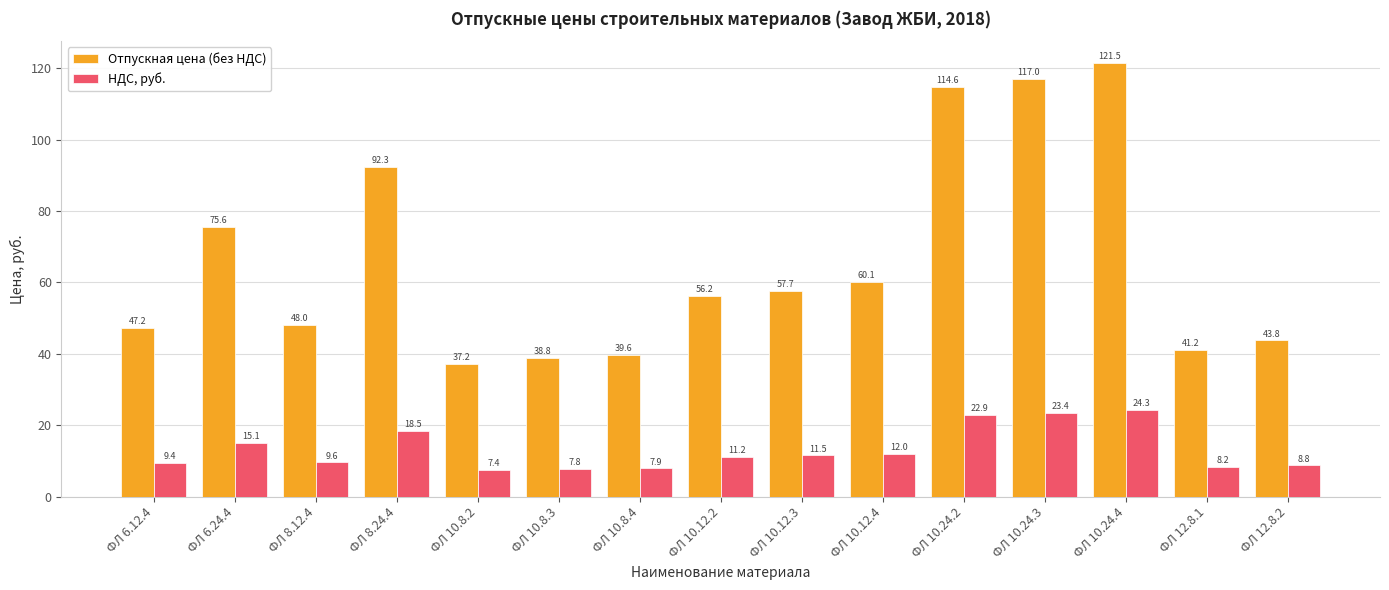

What are all the series names shown in the legend?

Отпускная цена (без НДС), НДС, руб.